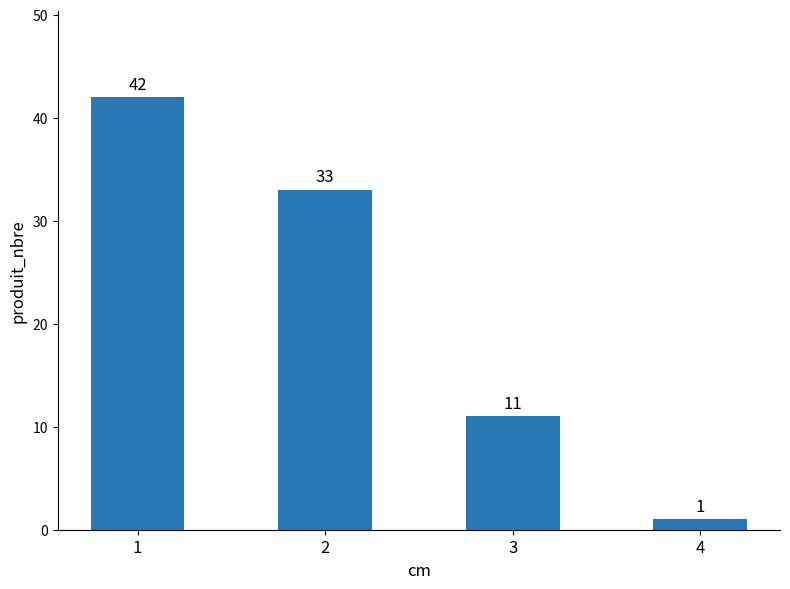

List the labels in order of value, smallest first.

4, 3, 2, 1